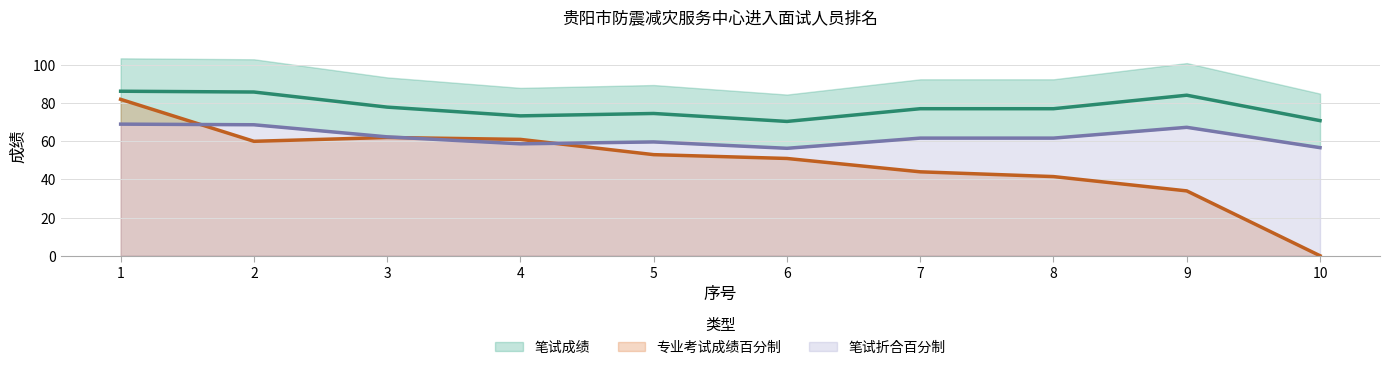

Rank the series at 10 from lowest to highest value.

专业考试成绩百分制, 笔试折合百分制, 笔试成绩